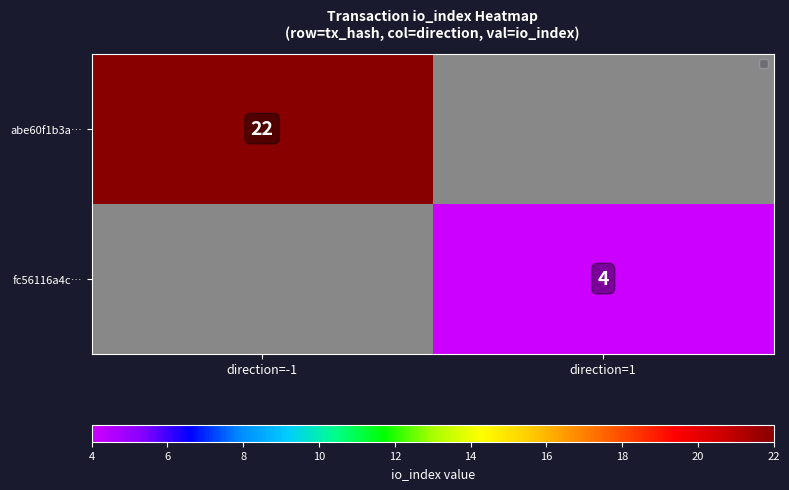

The abe60f1b3a… series shows 38 at direction=-1. True or false?

False